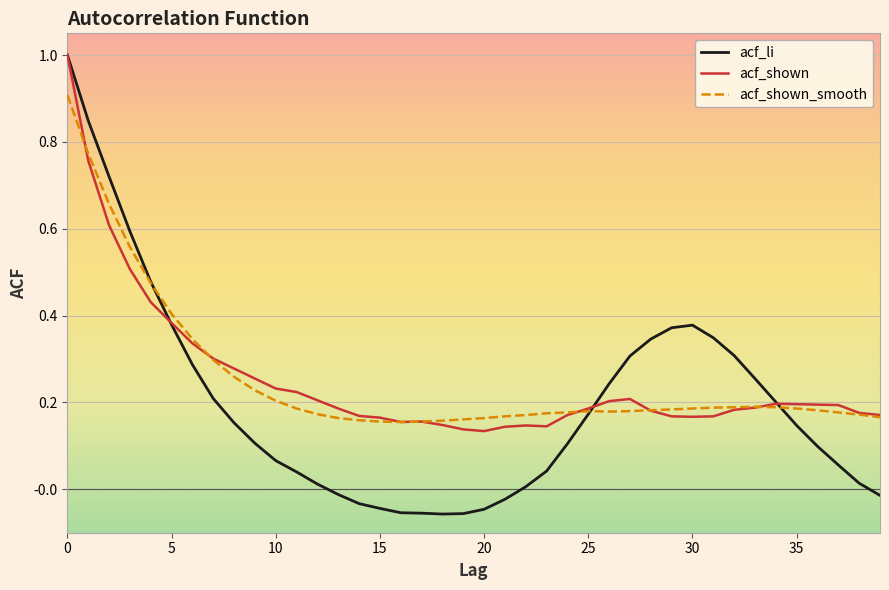

What is the maximum value for acf_shown_smooth?

0.9